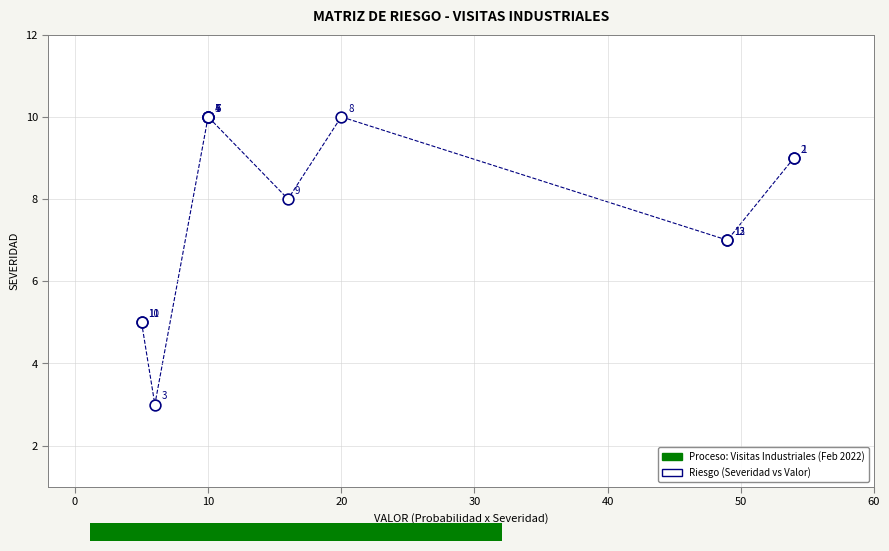

What Y value in the scatter plot is closest to 6?

5